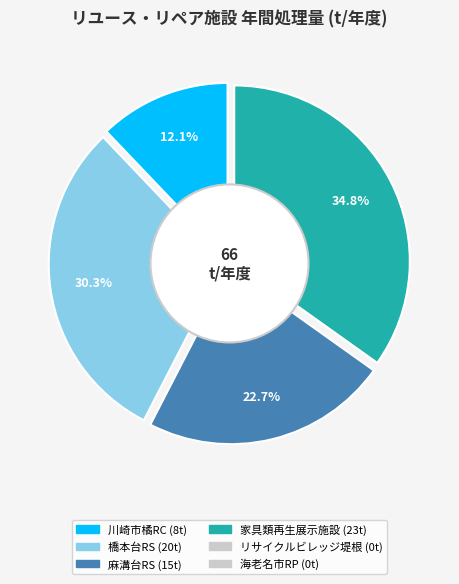

Does any single category account for the majority?

No